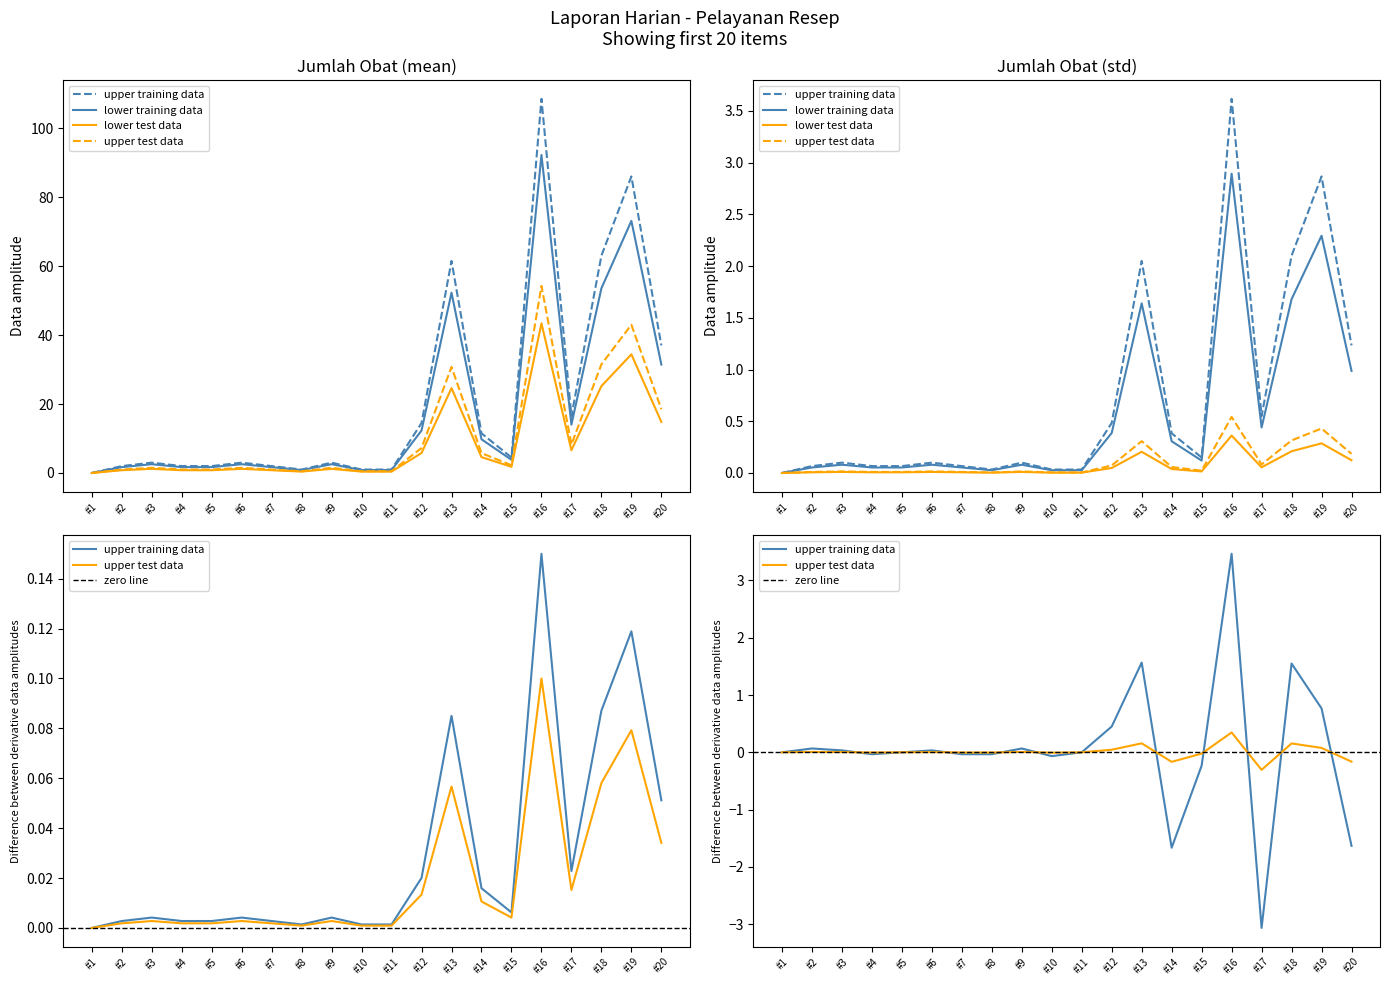

True or false: Jumlah Obat (syrup/liquid) has a value of 0.9 at #6.

False